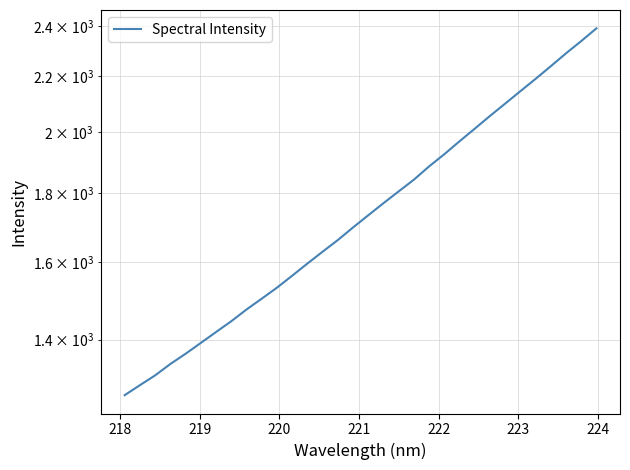

What is the difference between the maximum and second lowest values?

1095.1